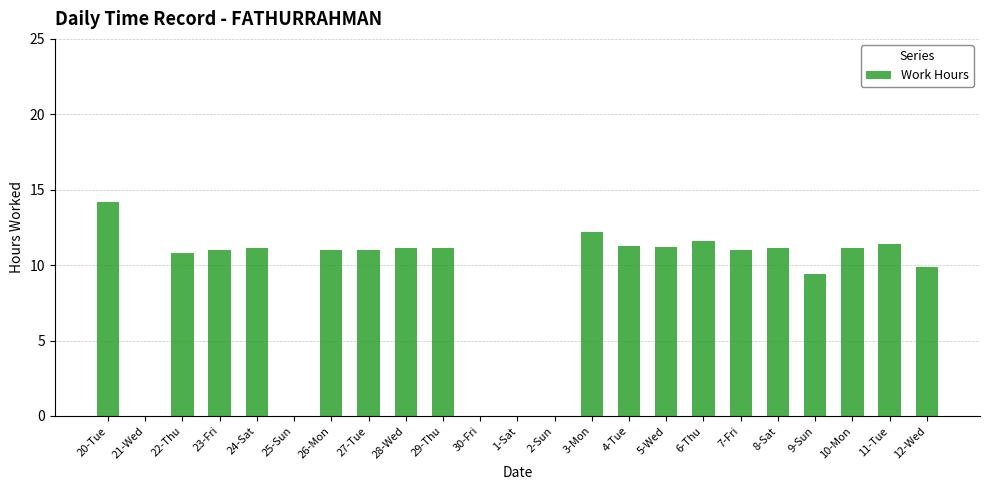

The chart shows a value of 10.8 at 22-Thu. True or false?

True